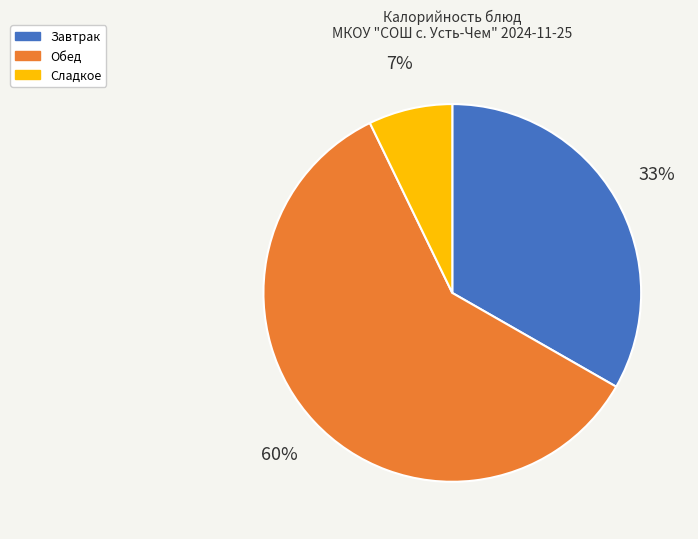

What percentage is the Сладкое slice, to the nearest percent?

7%